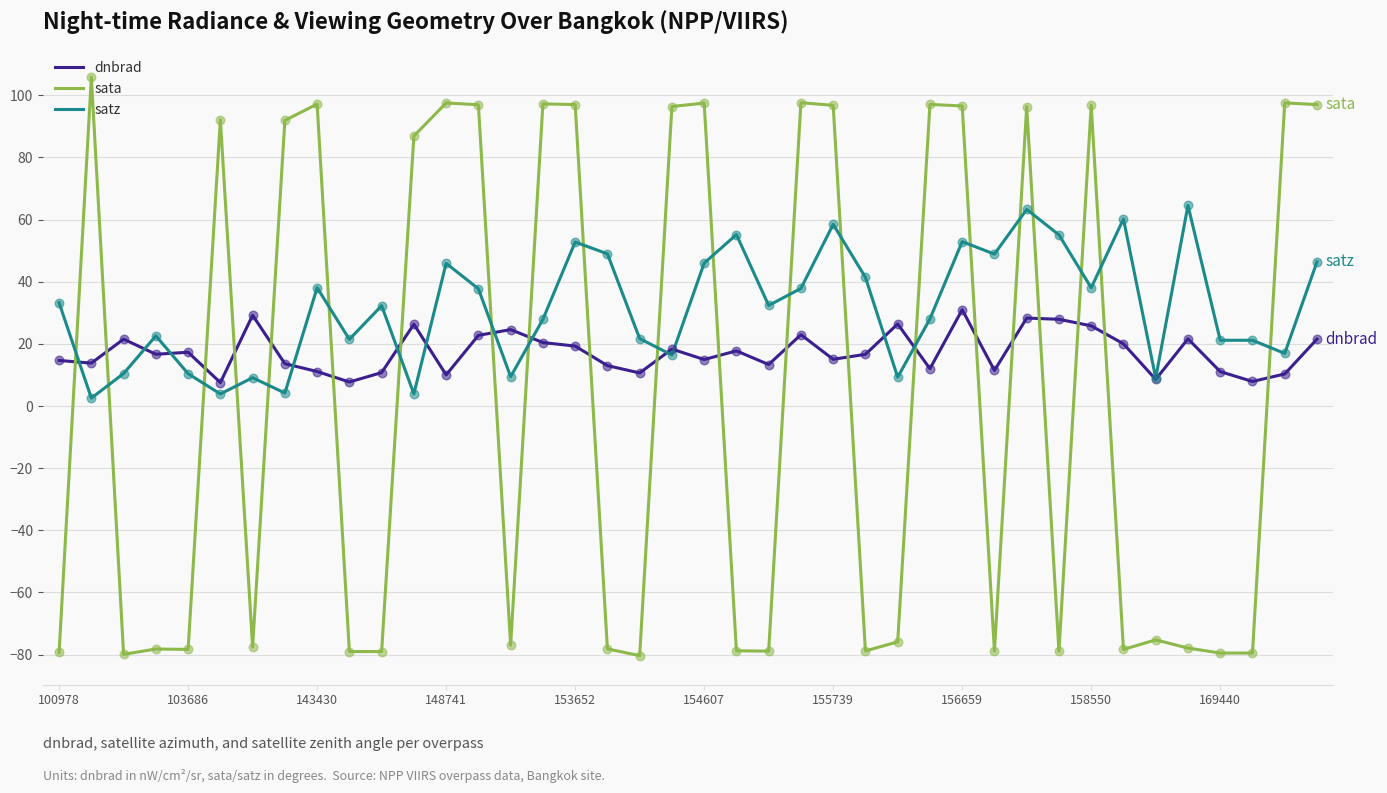

At how many categories does at least one series exceed 57?

21